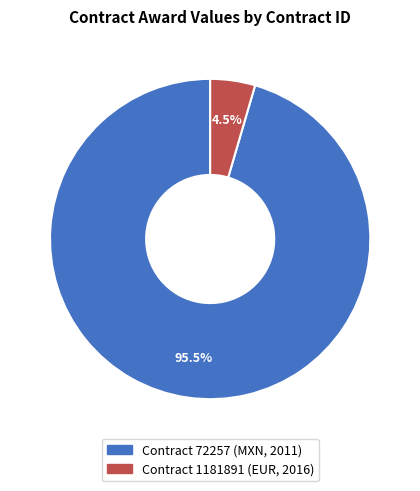

Does Contract 72257 (MXN, 2011) account for over 50% of the chart?

Yes